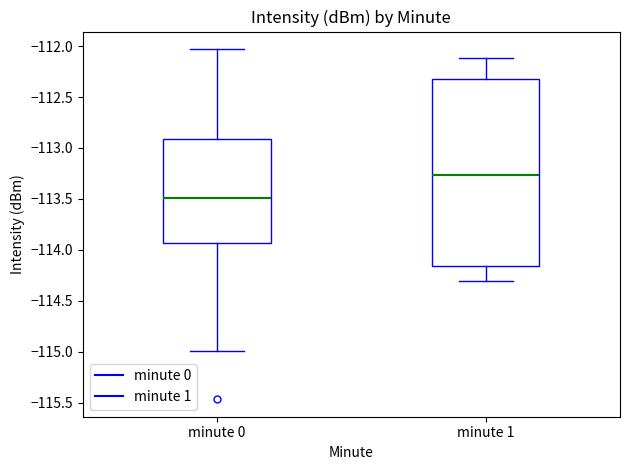

Reading left to right, read every box against the y-axis: the position of its median line, the range the box covers, and the ends of its whiskers. The values are not printed on the chart, so give them approximately, as read against the axis.

minute 0: median -113.50, box -113.95 to -112.90, whiskers -115.00 to -112.05
minute 1: median -113.25, box -114.15 to -112.30, whiskers -114.30 to -112.10